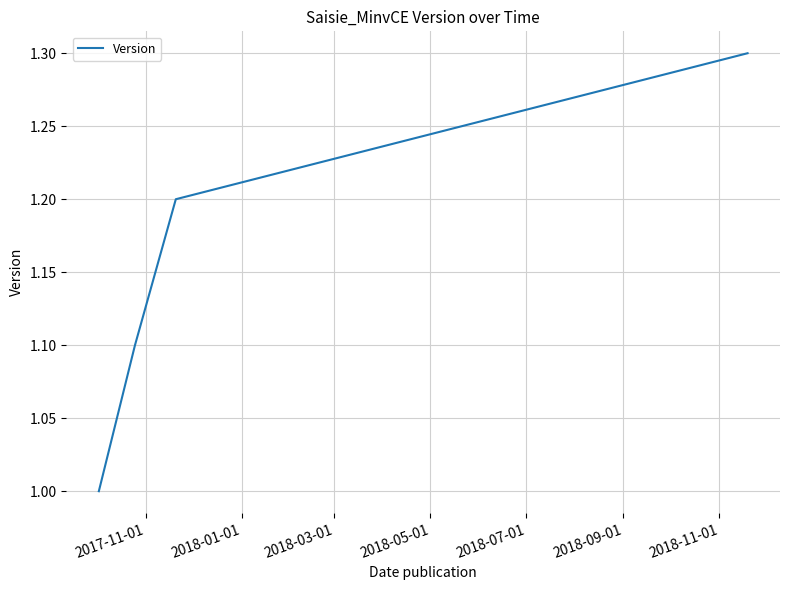

True or false: the data has more than 0 interior local peaks.

False